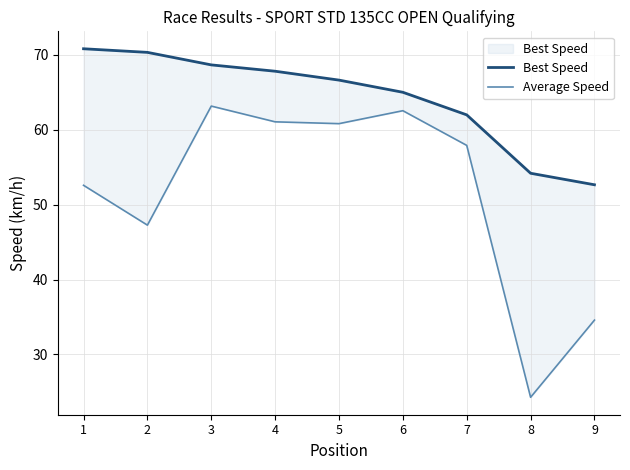

What is the maximum value for Average Speed?

63.2